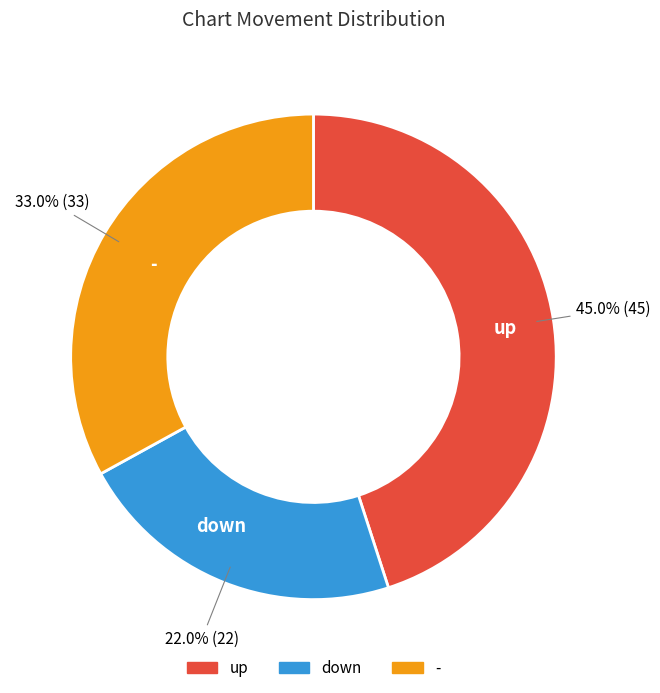

Is it true that up is 45% of the pie?

True